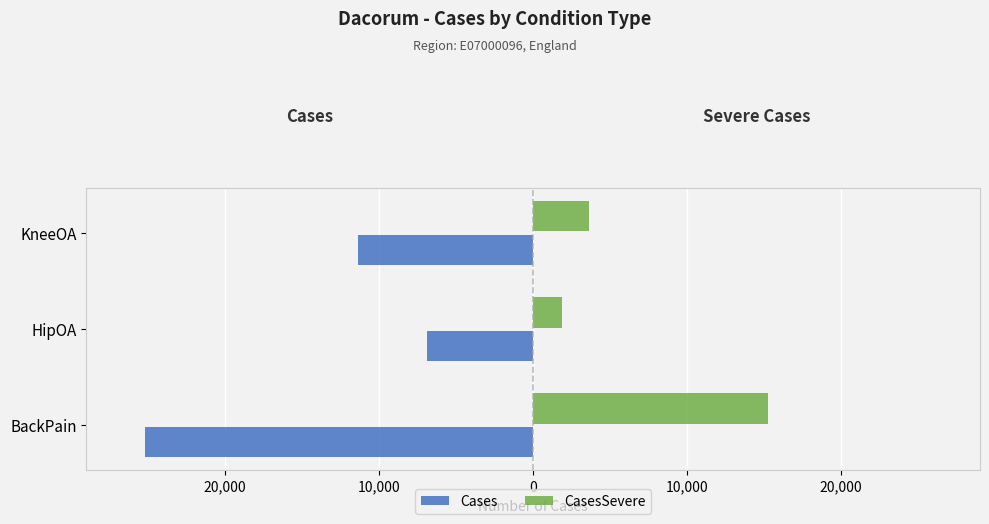

What are all the series names shown in the legend?

Cases, CasesSevere